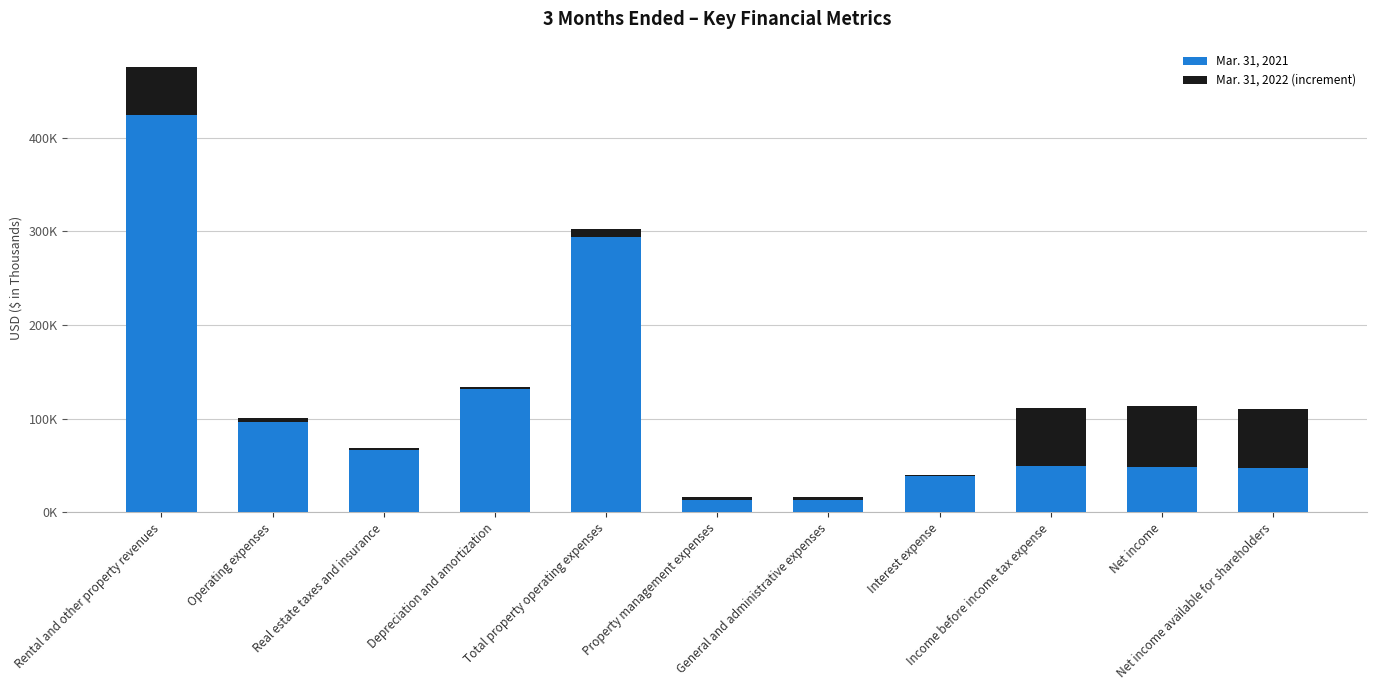

At how many categories does at least one series exceed 106281?

3